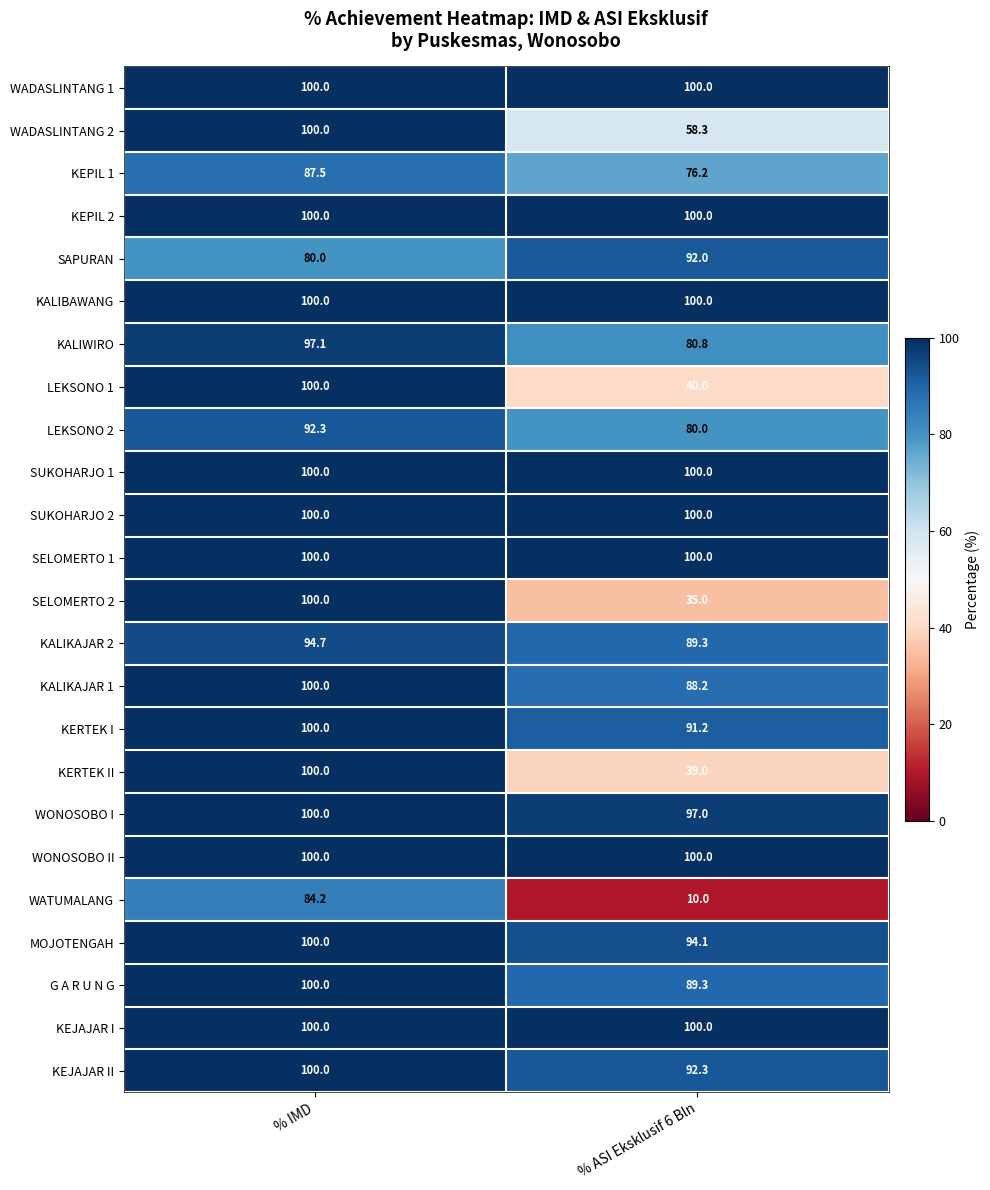

Is it true that WATUMALANG equals 10.0 at % ASI Eksklusif 6 Bln?

True